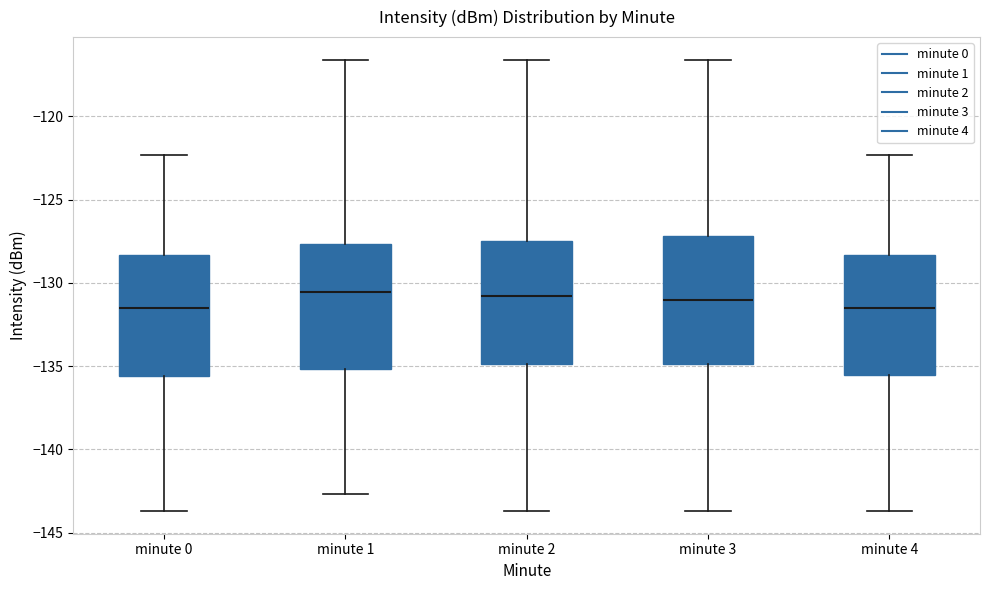

Reading left to right, transcribe this box plot: for each box, give where its median line is, the range the box spans, and where its two whiskers end, as read against the y-axis. The values are not printed on the chart, so give them approximately, as read against the axis.

minute 0: median -131.5, box -135.5 to -128.5, whiskers -143.5 to -122.5
minute 1: median -130.5, box -135.0 to -127.5, whiskers -142.5 to -116.5
minute 2: median -131.0, box -135.0 to -127.5, whiskers -143.5 to -116.5
minute 3: median -131.0, box -135.0 to -127.0, whiskers -143.5 to -116.5
minute 4: median -131.5, box -135.5 to -128.5, whiskers -143.5 to -122.5